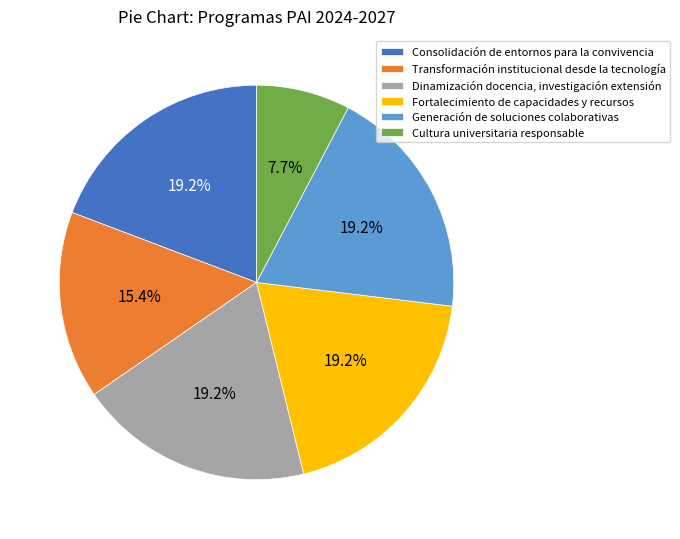

How much of the chart is everything except Generación de soluciones colaborativas?

80.8%